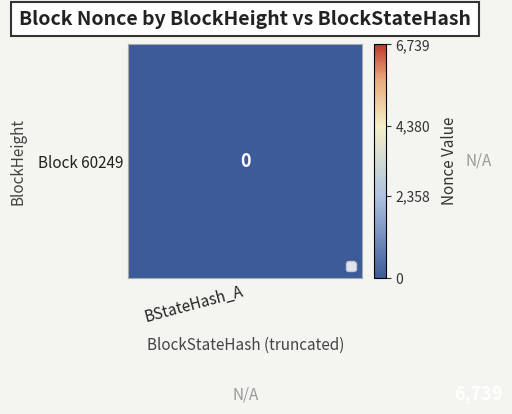

Which category has the highest value in the Block 60249 series?

BStateHash_A